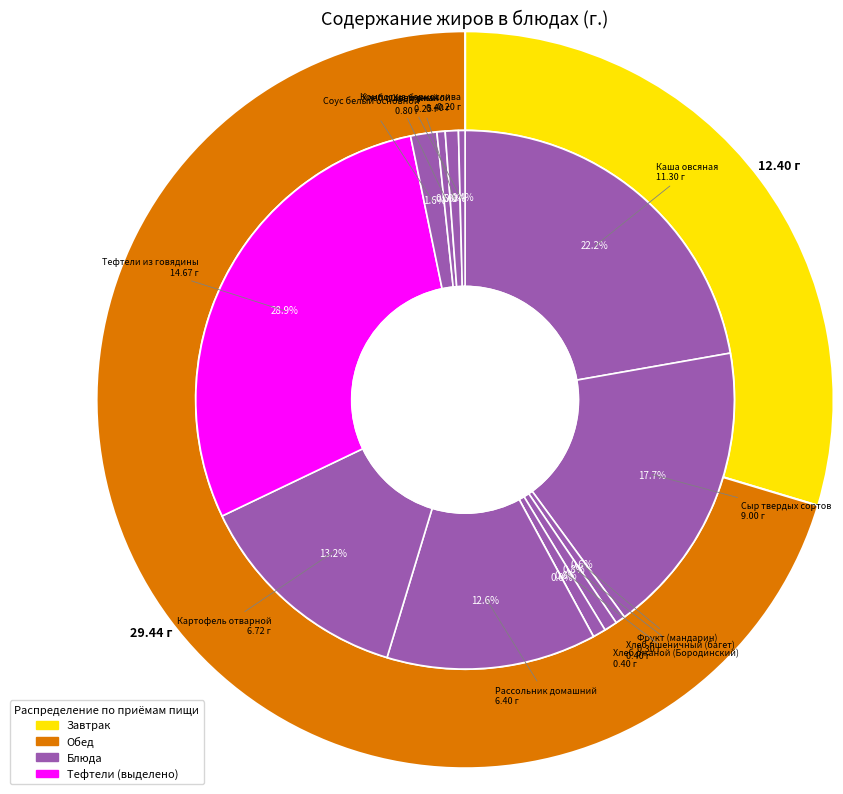

True or false: Каша овсяная accounts for 22% of the total.

True